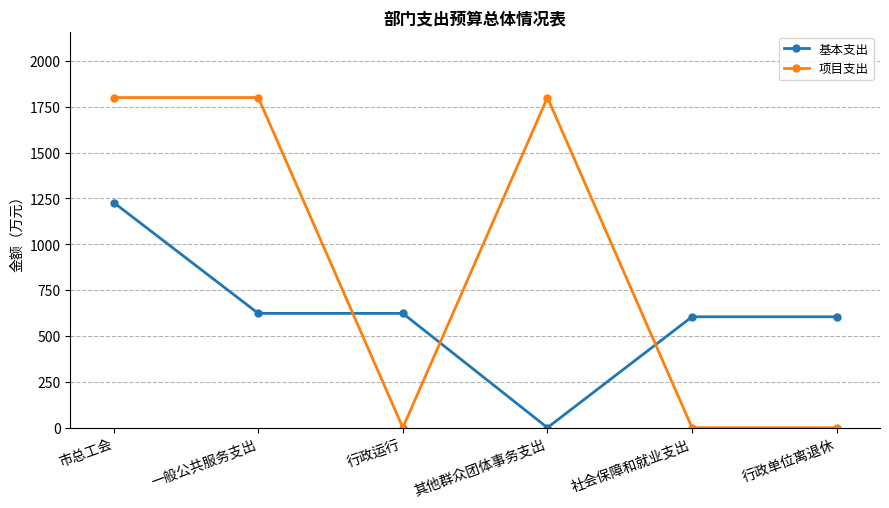

After their last crossing, which series has the higher values: 项目支出 or 基本支出?

基本支出